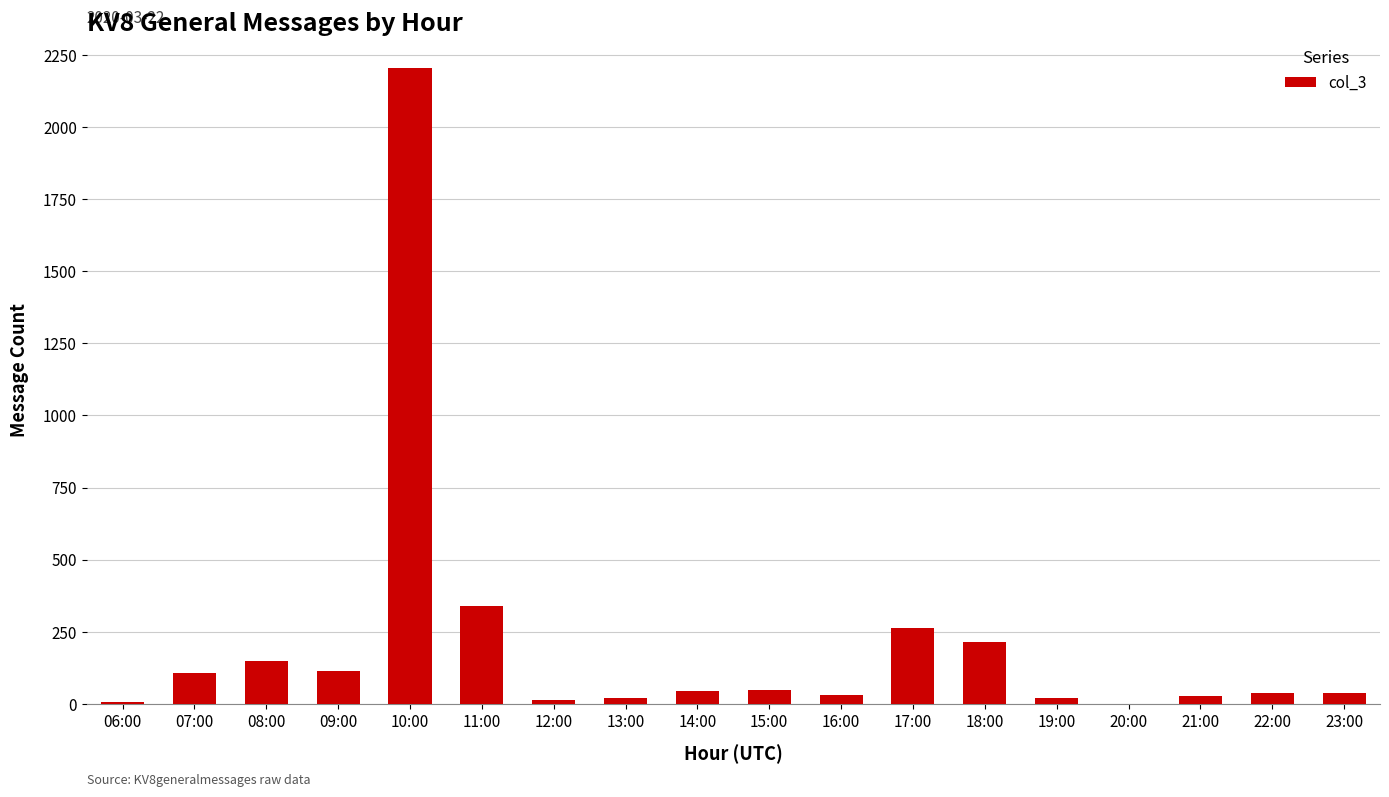

What is the maximum value shown in the chart?

2205